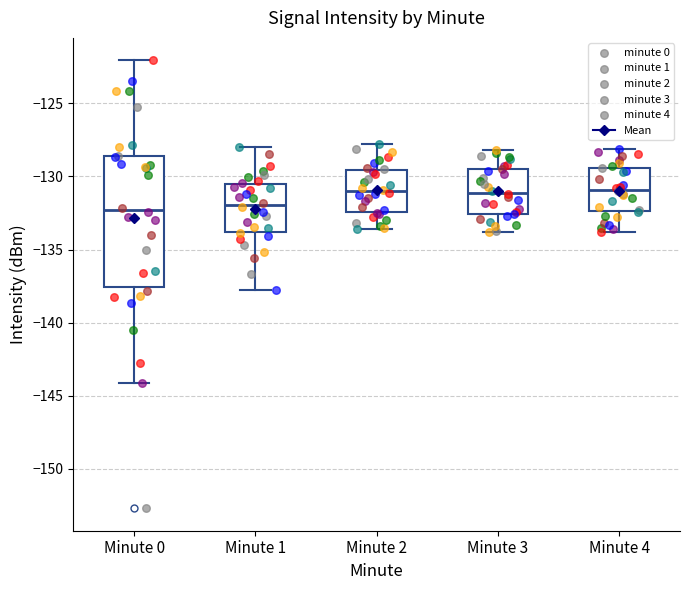

Where does the lower whisker of the box for Minute 3 end on the y-axis? The values are not printed on the chart, so give them approximately, as read against the axis.

-134.0